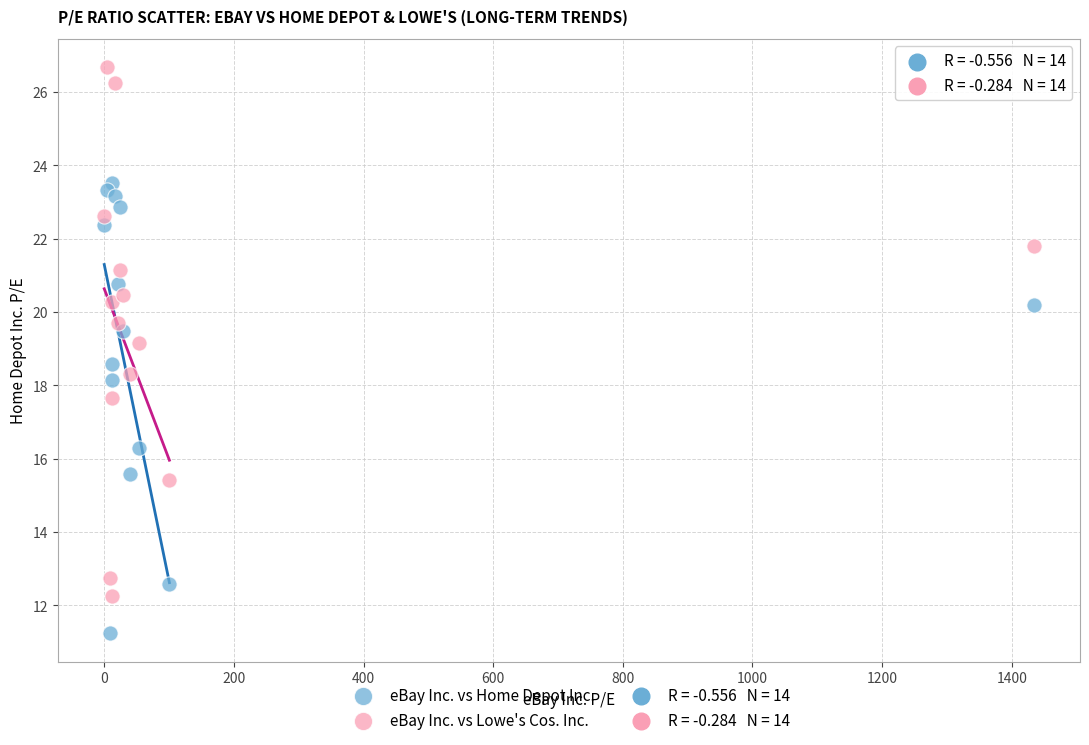

Which series has the largest Y range (max minus min)?

eBay Inc. vs Lowe's Cos. Inc.